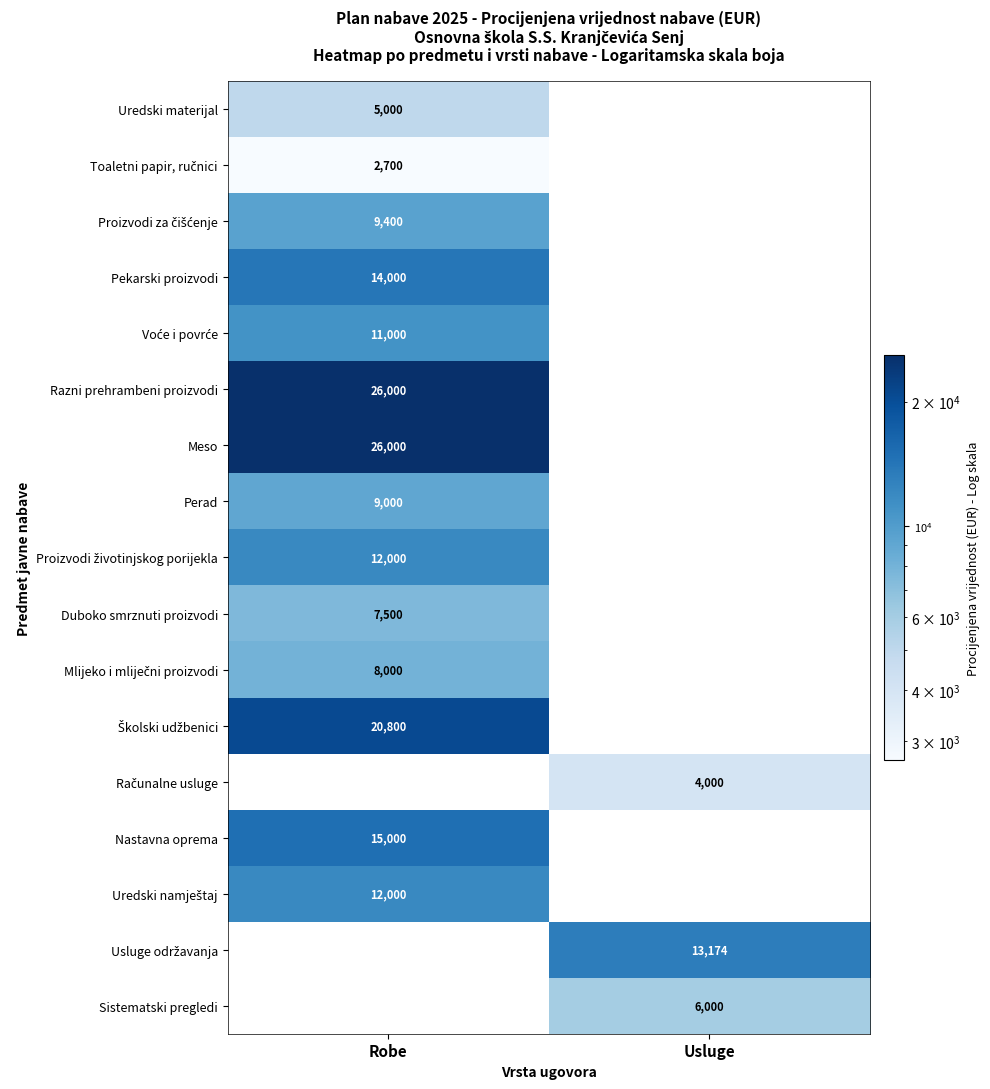

The Uredski materijal series shows 5000 at Robe. True or false?

True